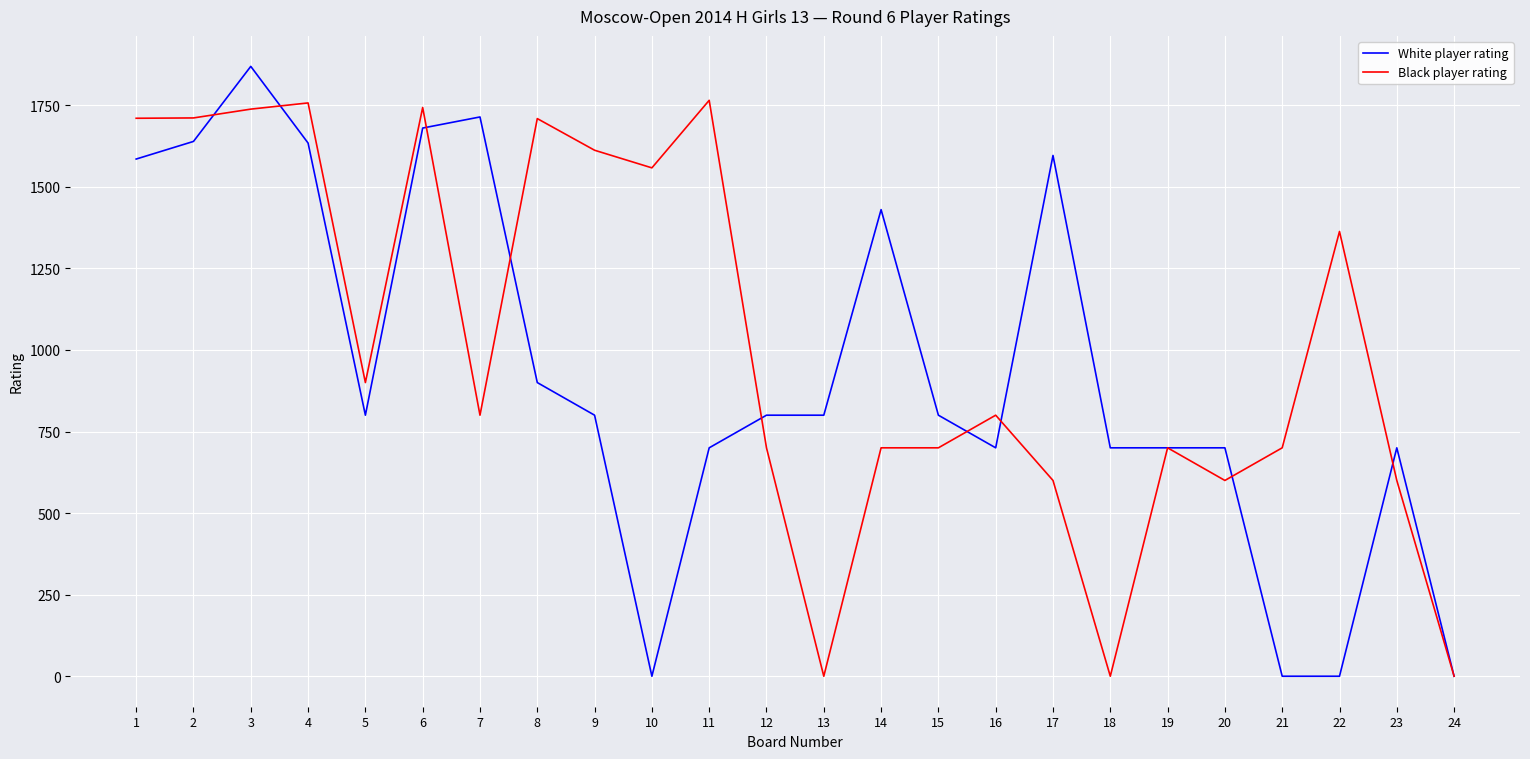

List the series in order of their overall mean, highest first.

Black player rating, White player rating